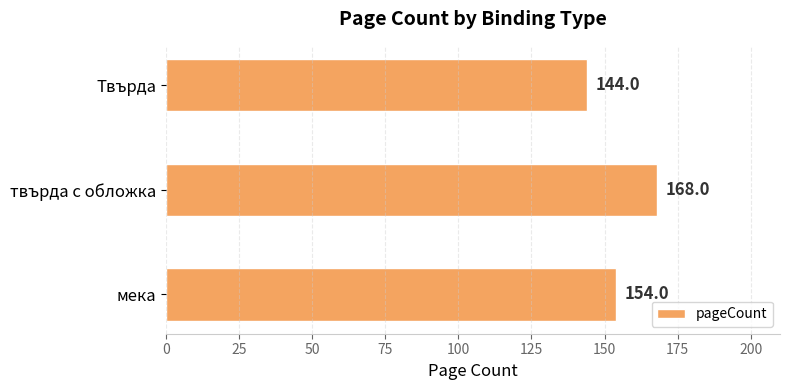

What is the sum of the values at твърда с обложка and мека?

322